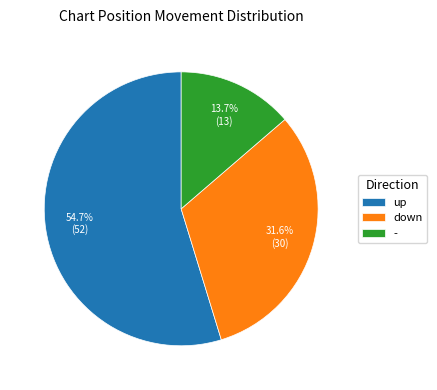

What is the smallest slice in the pie chart?

-